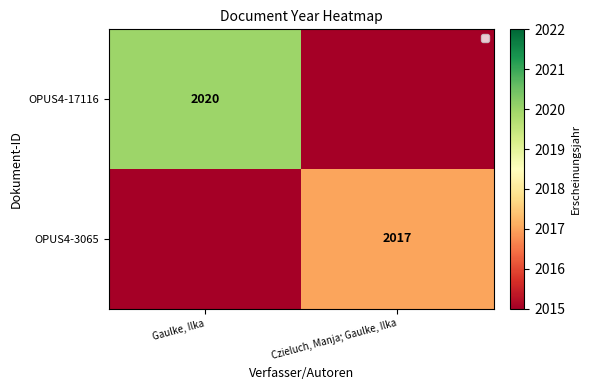

Is it true that OPUS4-3065 equals 2017 at Czieluch, Manja; Gaulke, Ilka?

True